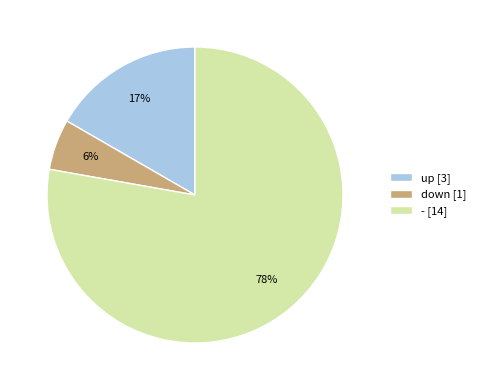

Is the sum of up and down greater than half?

No